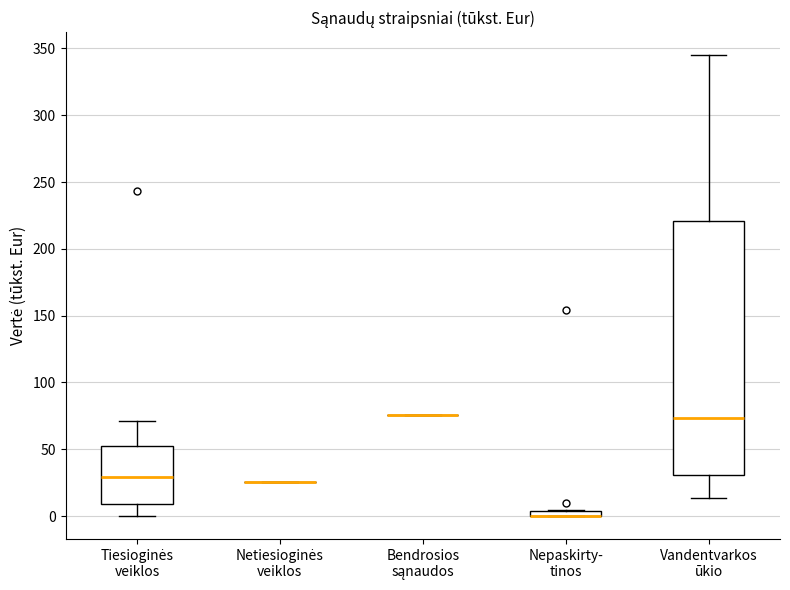

Which box is the tallest, from its lower edge to its upper edge?

Vandentvarkos ūkio